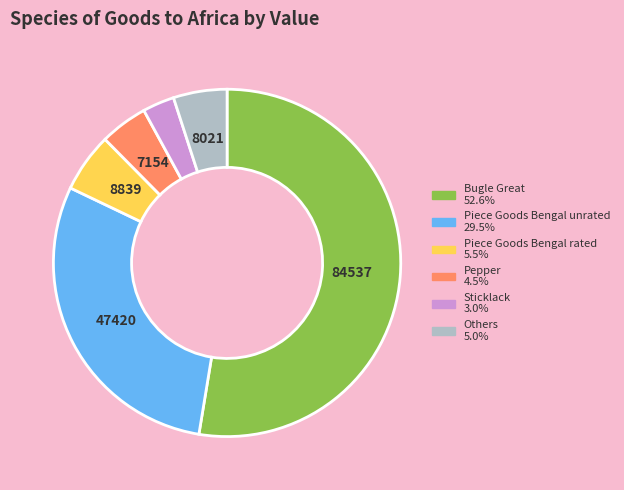

Is there a majority slice in this chart?

Yes